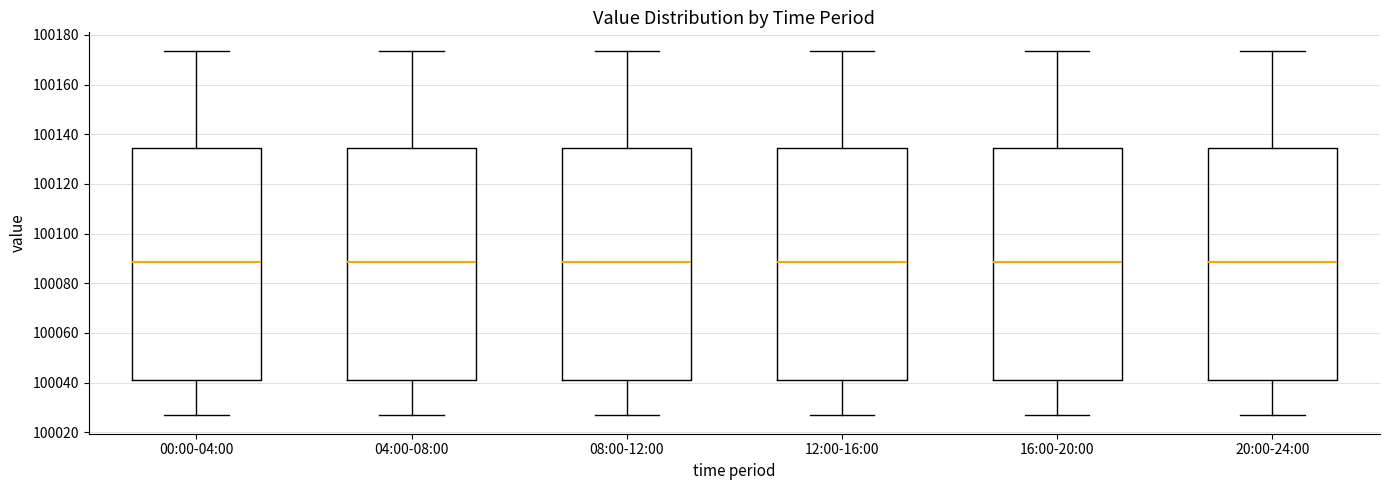

Where is the lower edge of the box for 12:00-16:00 on the y-axis? The values are not printed on the chart, so give them approximately, as read against the axis.

100042